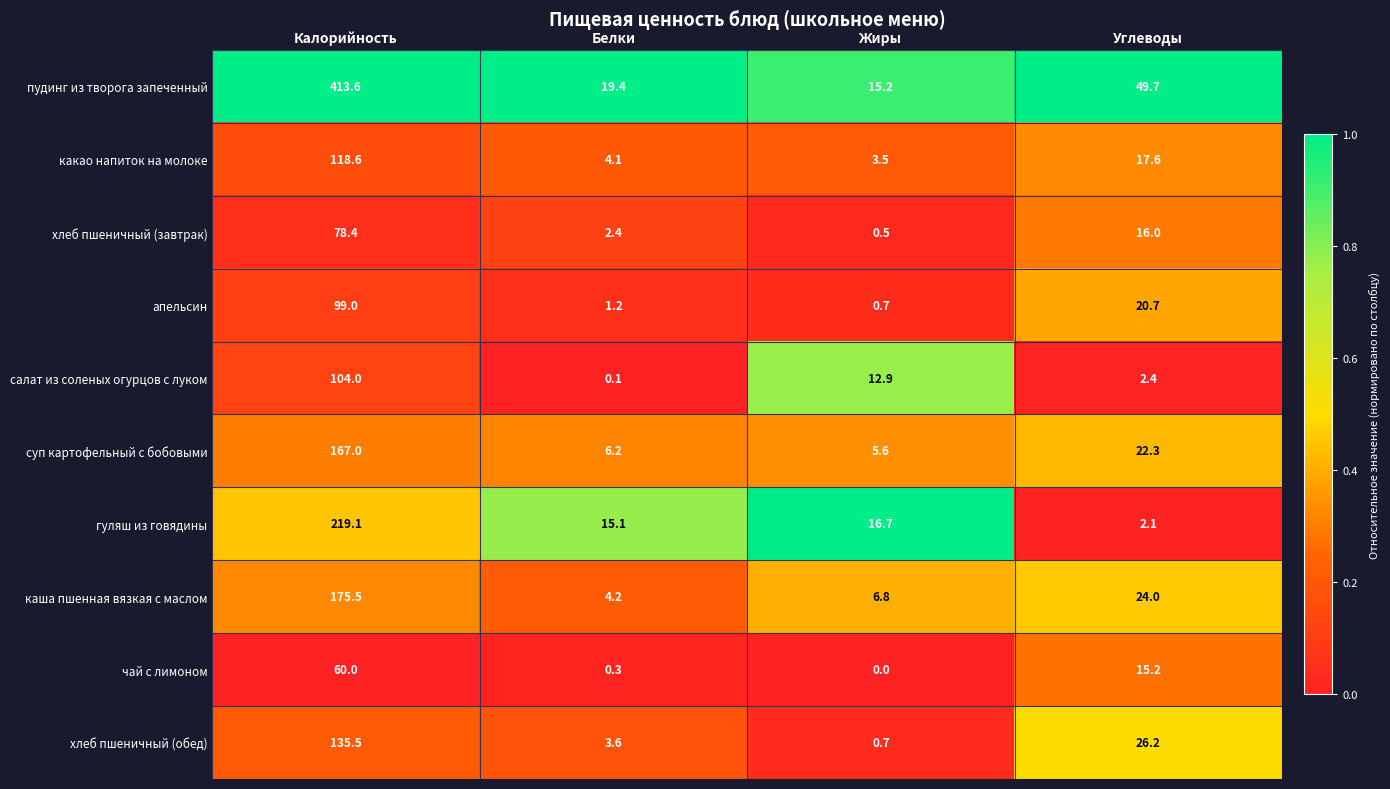

Is it true that гуляш из говядины equals 2.9 at Углеводы?

False